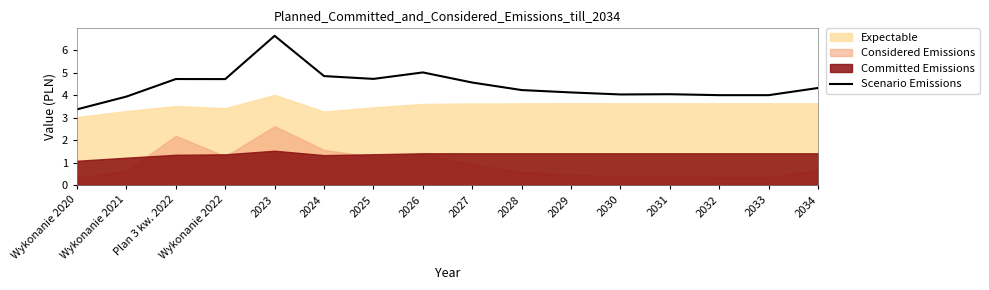

Reading left to right, list all the values displayed in this chart.

3.4	3.9	4.7	4.7	6.7	4.9	4.7	5.0	4.6	4.2	4.1	4.0	4.1	4.0	4.0	4.3